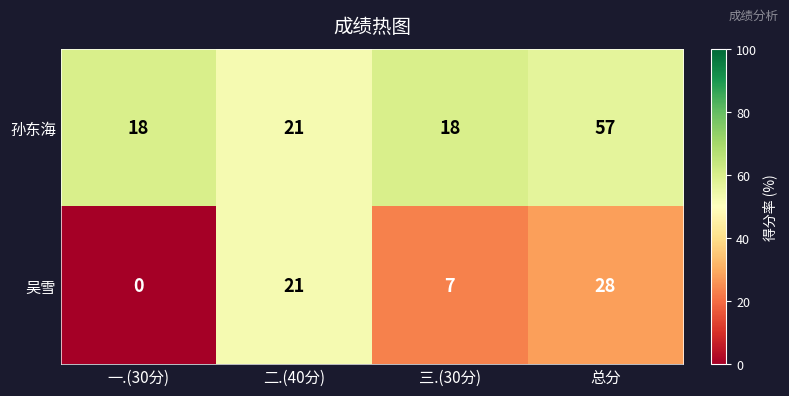

The 孙东海 series shows 35 at 总分. True or false?

False